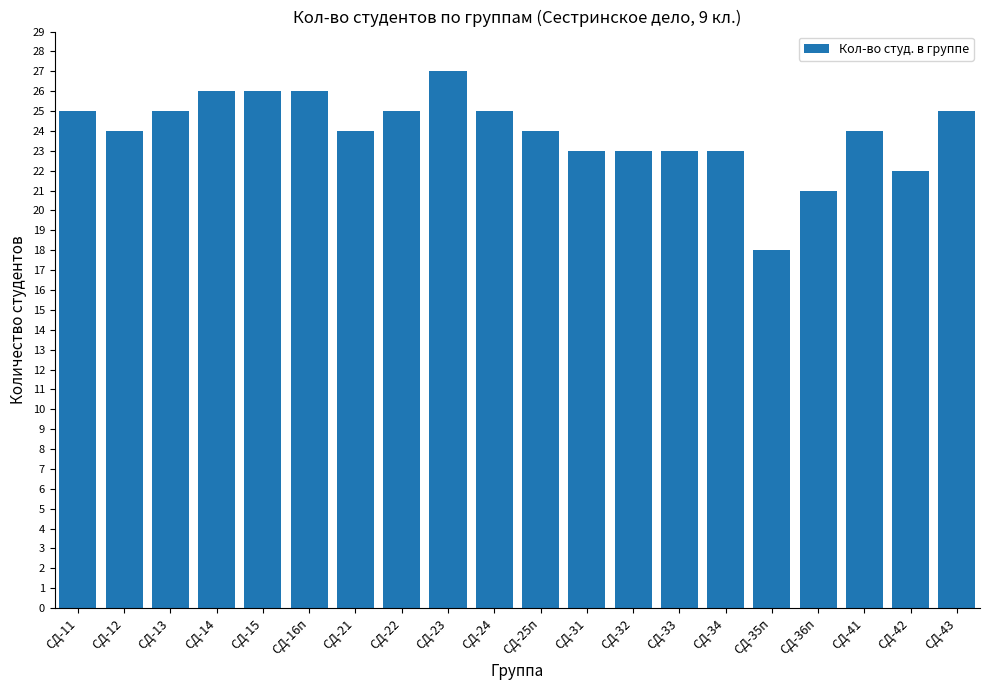

What value does the data have at СД-23?

27